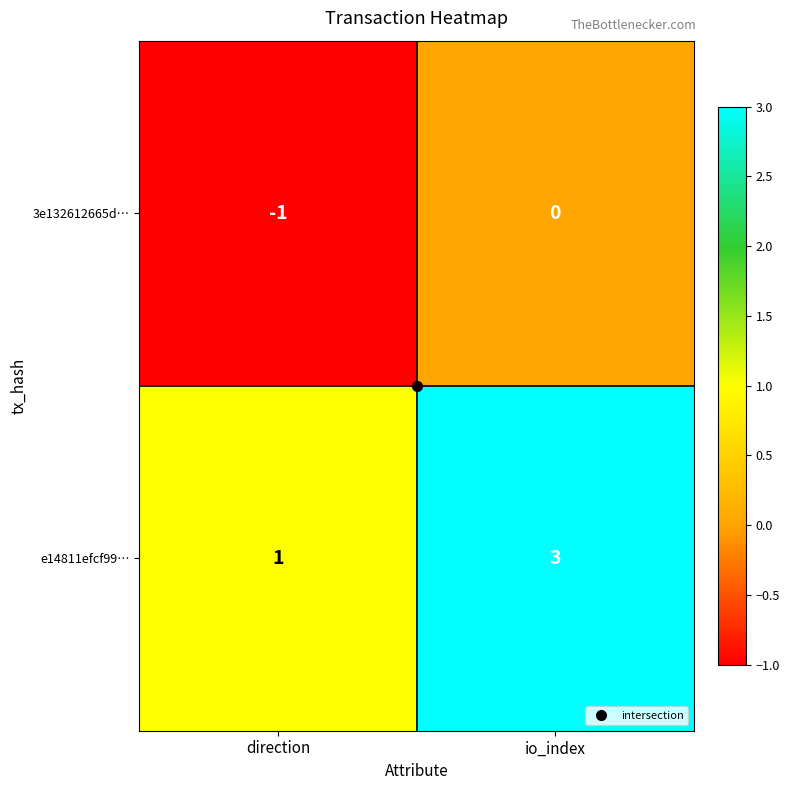

What is the sum of all e14811efcf99… values?

4